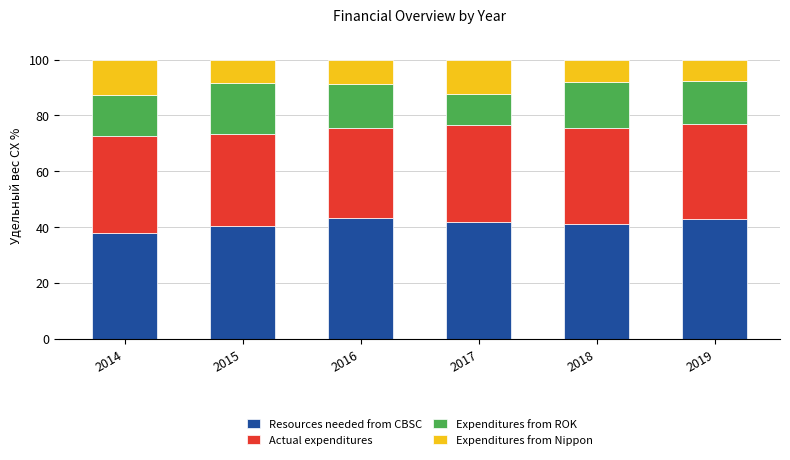

What is the total value across all series at 2014?

100.0